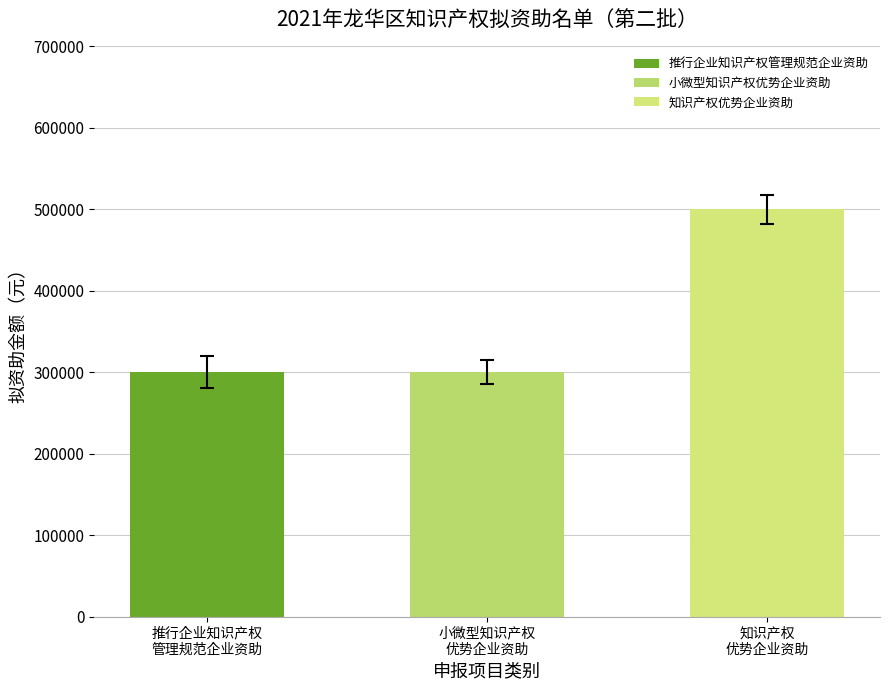

What is the sum of all values?

1100000